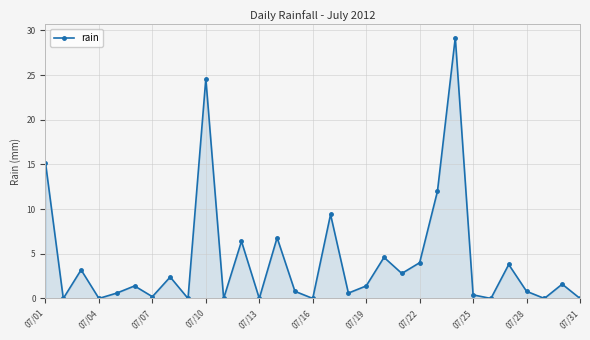

What is the difference between the maximum and minimum values?

29.2